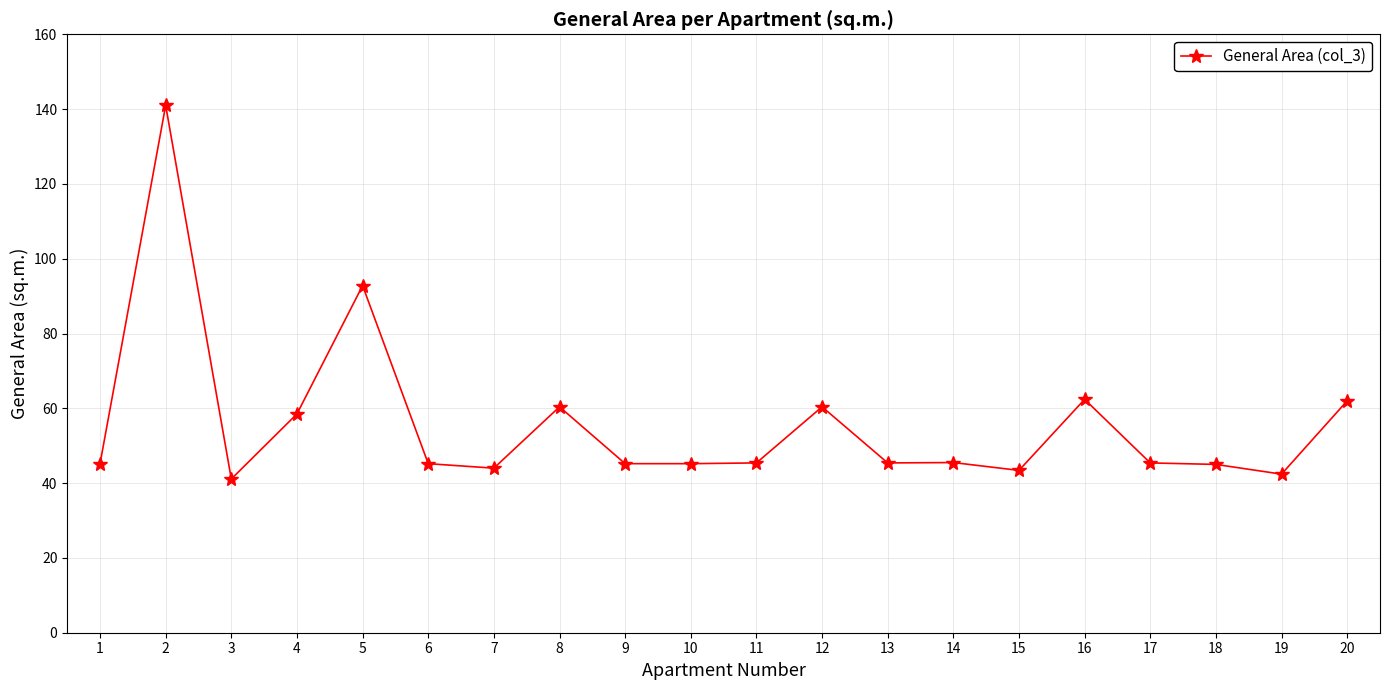

Count the number of data series in this chart.

1